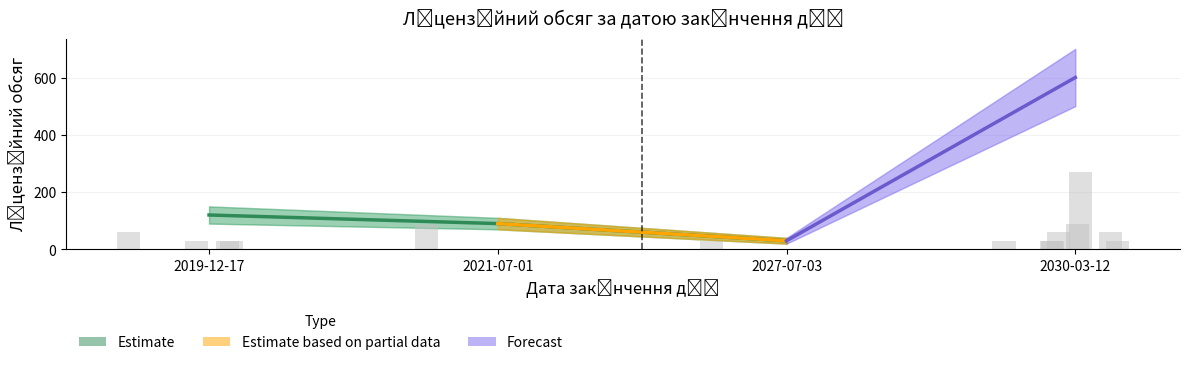

What is the label of the 13th bar from the right?

2030-03-12